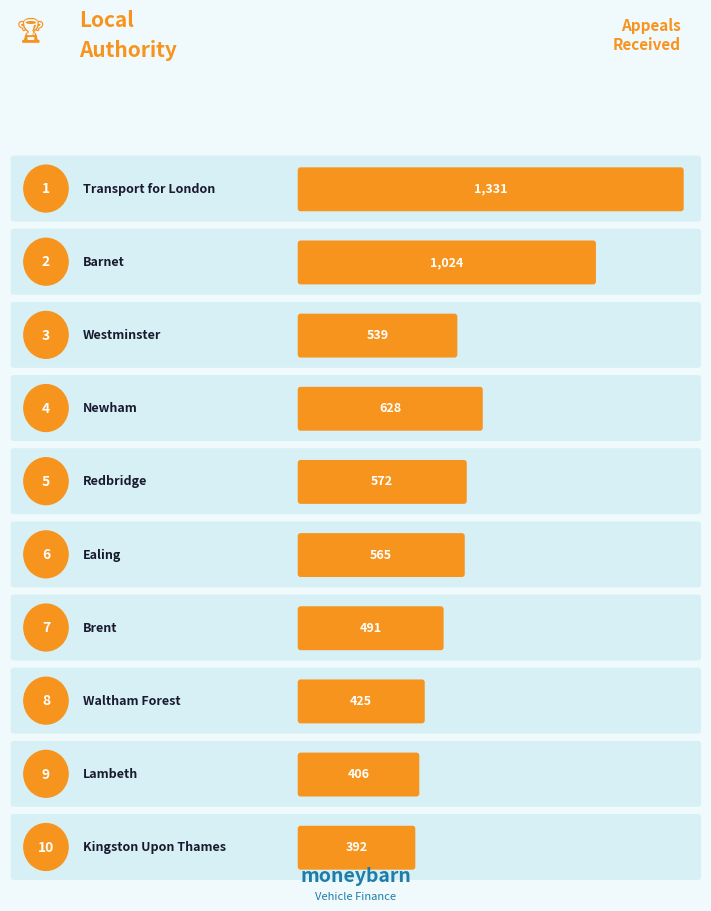

What is the label of the 9th bar from the right?

Barnet